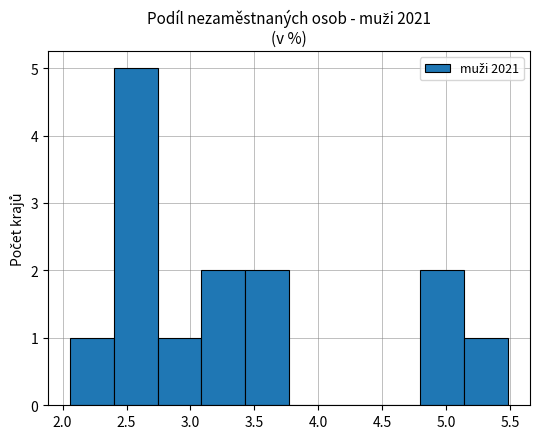

What is the height of the bar covering 3.10 to 3.45 on the x-axis? Neither the bar edges nor the heights are printed on the chart, so give them approximately, as read against the axes.

2